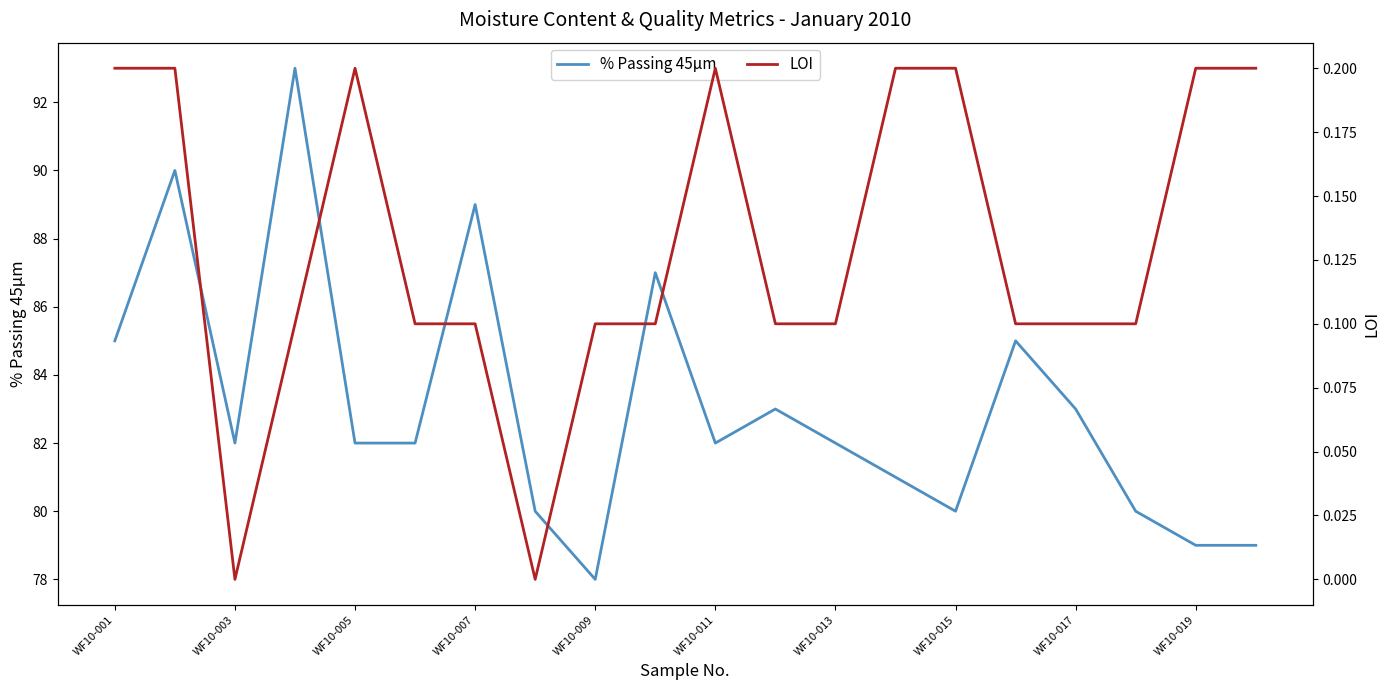

Is it true that % Passing 45μm equals 129 at WF10-019?

False